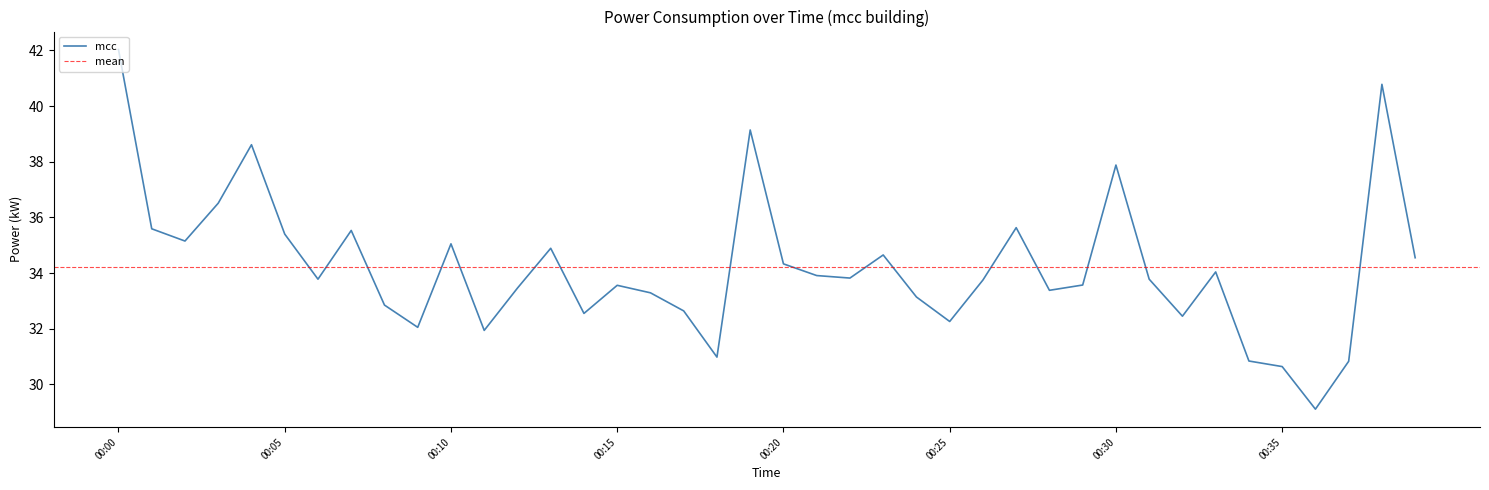

What is the change in value from 00:04 to 00:28?

-5.2